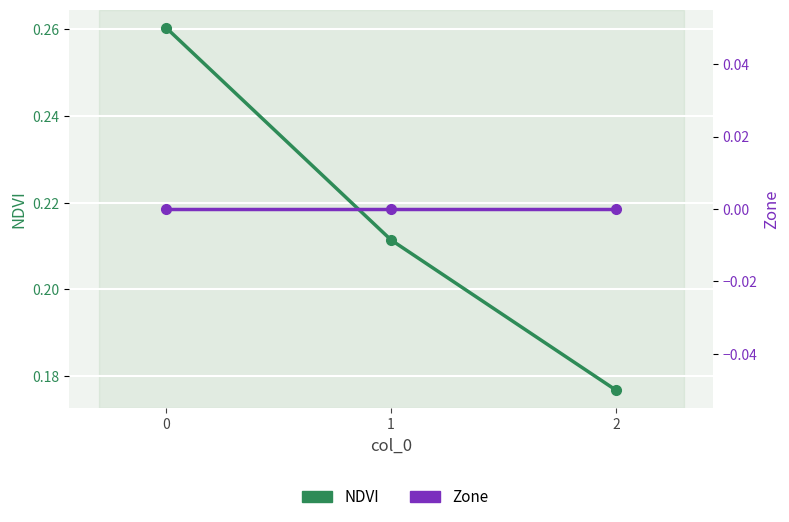

The NDVI series shows 0.2 at 1. True or false?

True